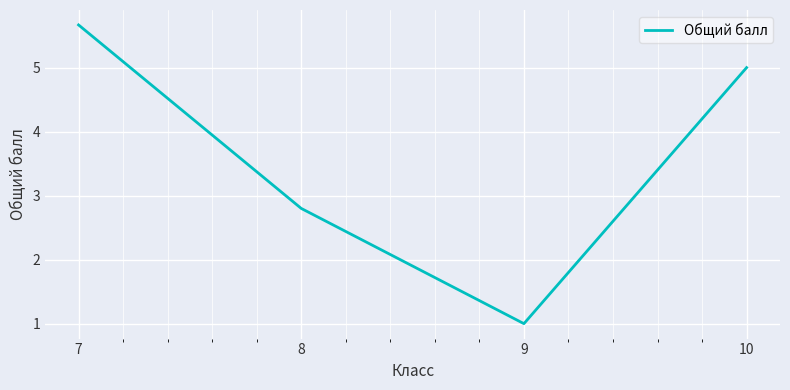

Reading right to left, what are all the values shown in this chart?

10=5.0	9=1.0	8=2.8	7=5.7